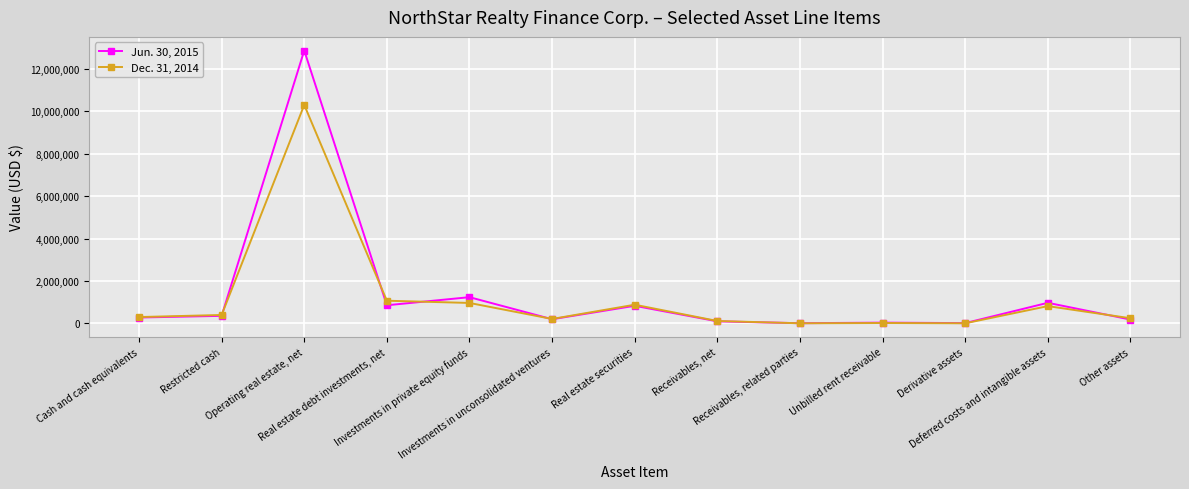

List the series in order of their peak value, lowest first.

Dec. 31, 2014, Jun. 30, 2015